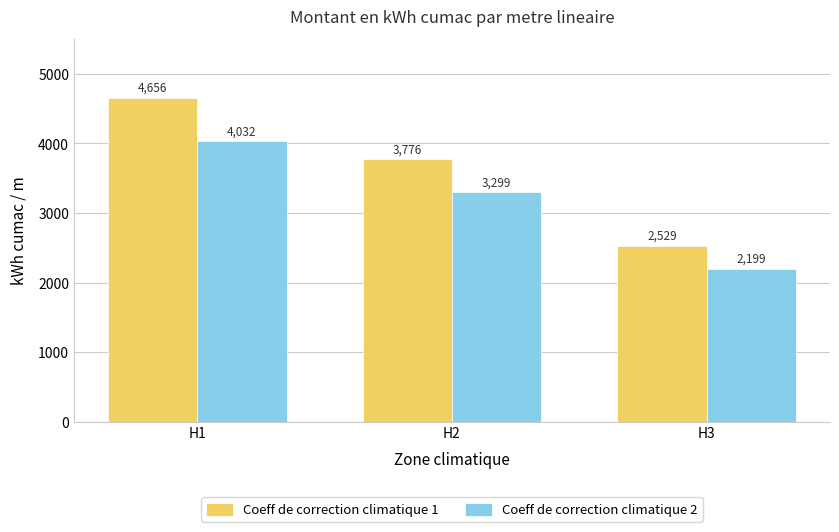

Which series has the largest range (max minus min)?

Coeff de correction climatique 1